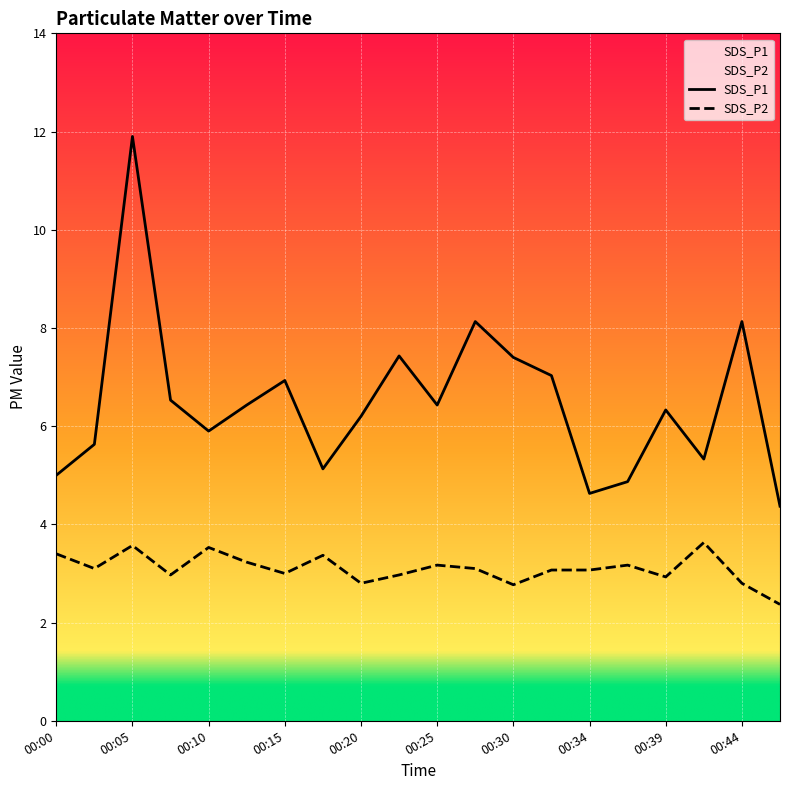

True or false: SDS_P1 and SDS_P2 intersect in this chart.

False